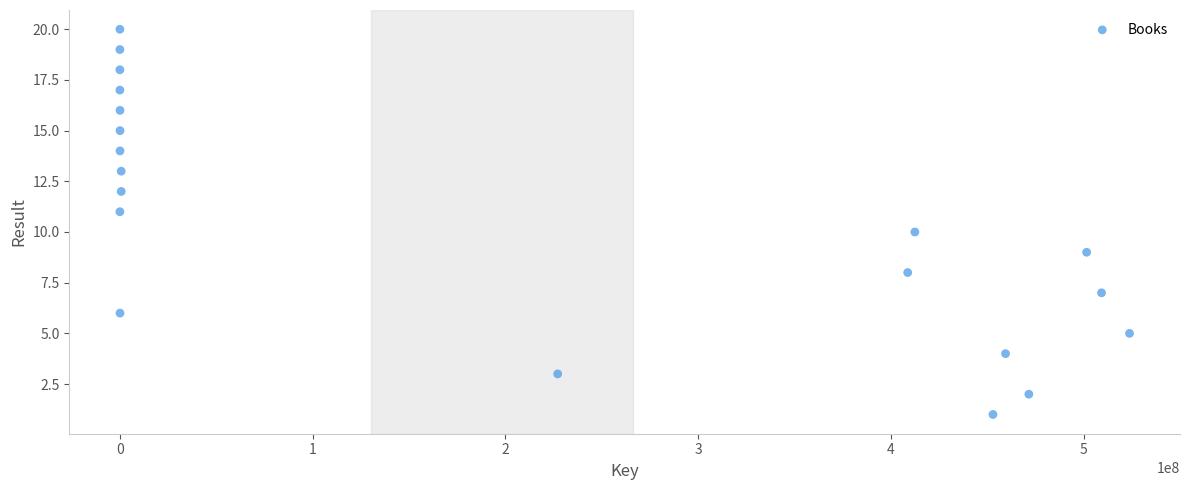

What is the range of Y values (max minus min)?

19